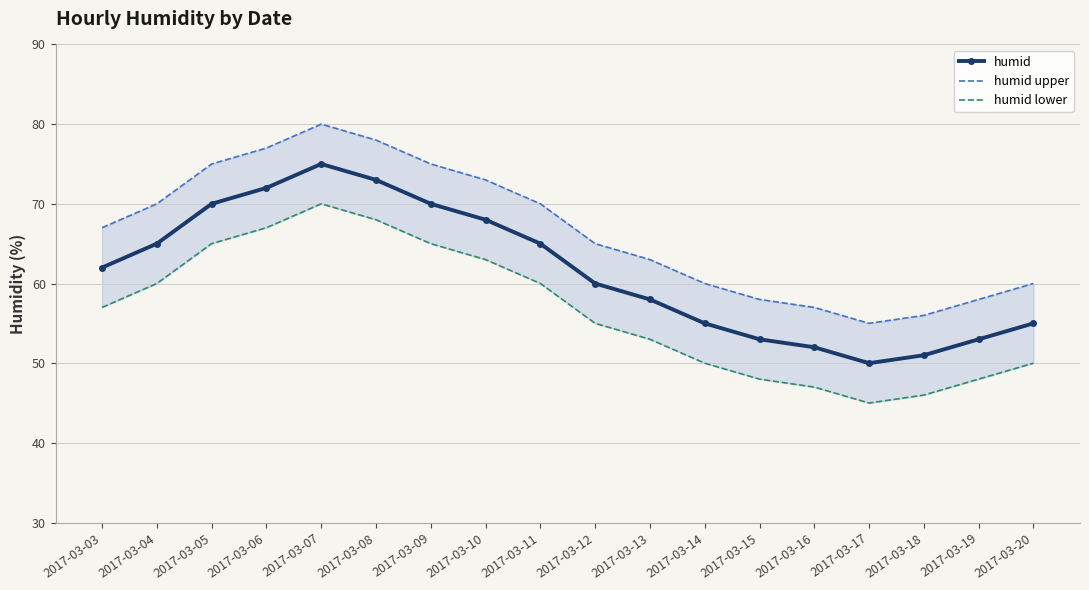

What is the total value across all series at 2017-03-10?

204